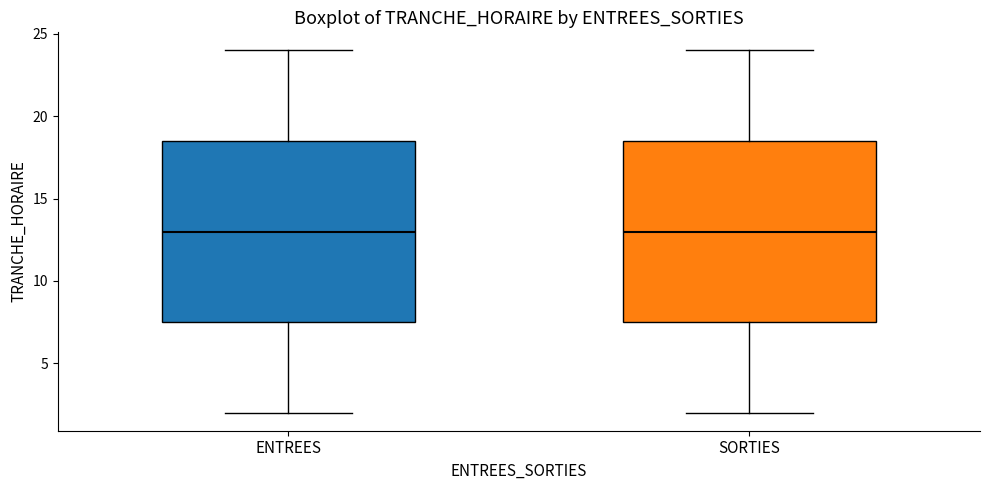

Reading left to right, read every box against the y-axis: the position of its median line, the range the box covers, and the ends of its whiskers. The values are not printed on the chart, so give them approximately, as read against the axis.

ENTREES: median 13.0, box 7.5 to 18.5, whiskers 2.0 to 24.0
SORTIES: median 13.0, box 7.5 to 18.5, whiskers 2.0 to 24.0